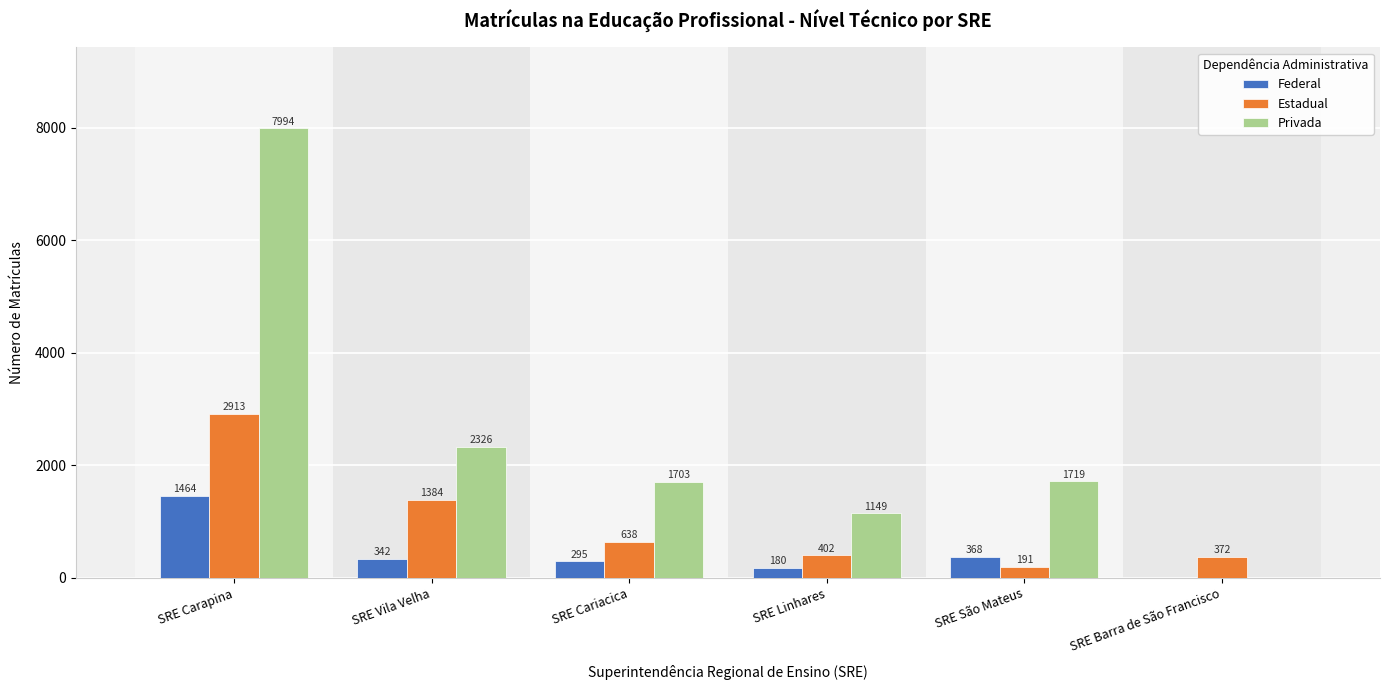

At which label does Federal reach its peak?

SRE Carapina